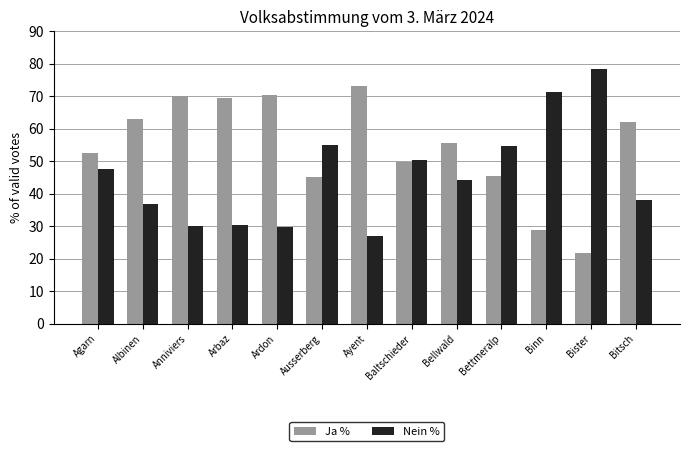

What is the average value of the Nein % series?

45.6